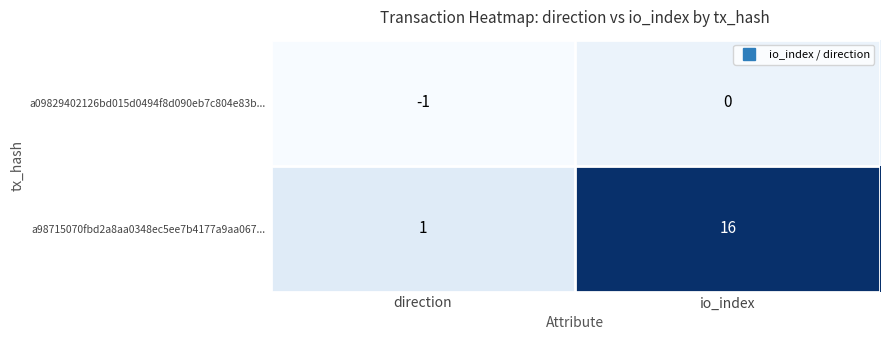

At which category is the sum across all series the highest?

io_index